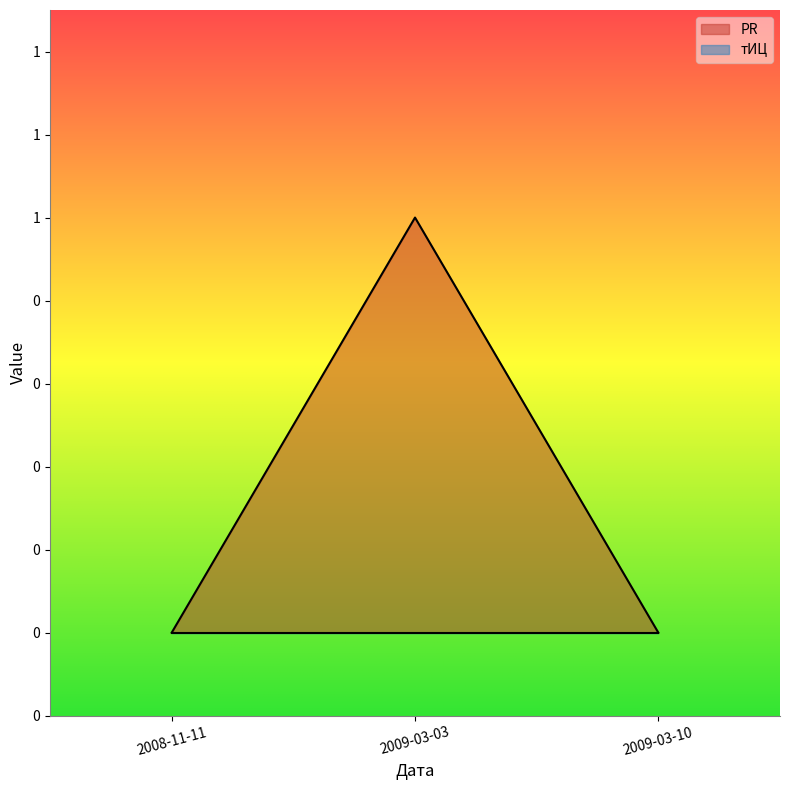

Which label corresponds to the smallest value in the chart?

2008-11-11